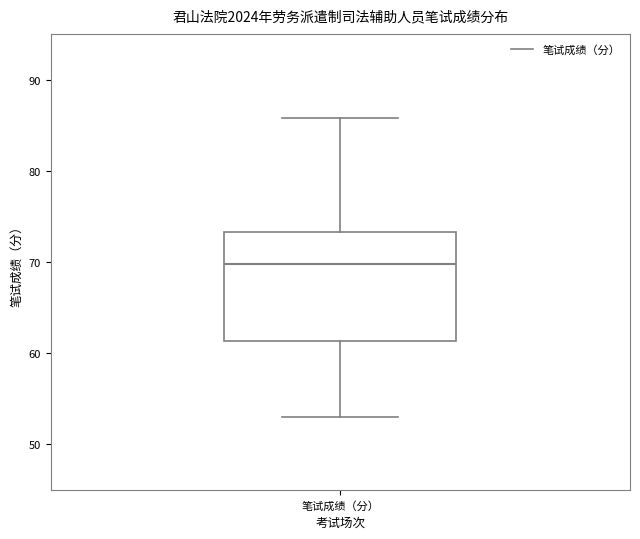

Read this box plot against the y-axis: the position of the median line, the range covered by the box, and the ends of both whiskers. The values are not printed on the chart, so give them approximately, as read against the axis.

median 70, box 61 to 73, whiskers 53 to 86